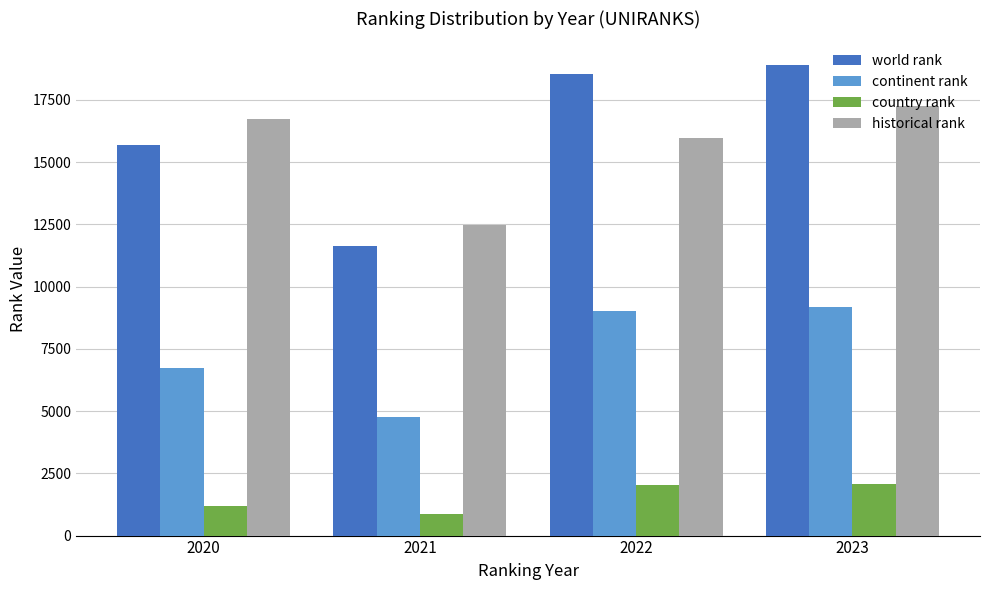

Rank the series by their maximum value, from highest to lowest.

world rank, historical rank, continent rank, country rank